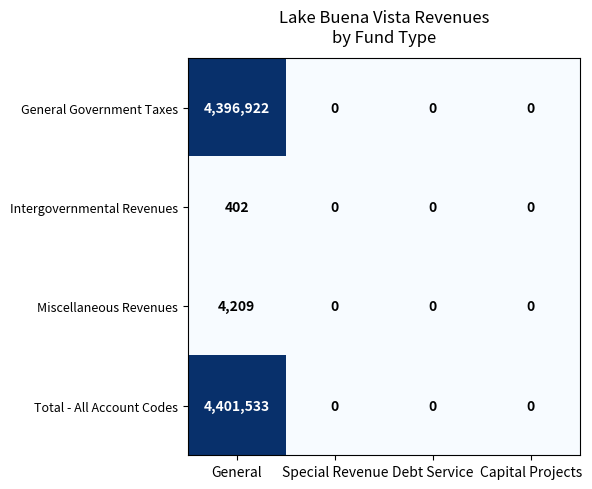

How many categories are shown in the chart?

4